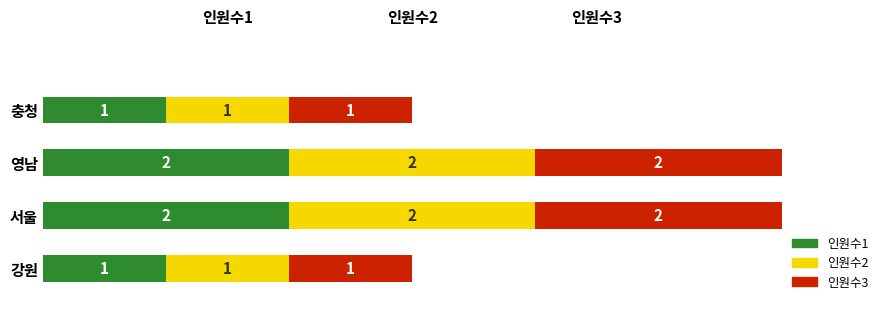

What is the total value across all series at 서울?

6